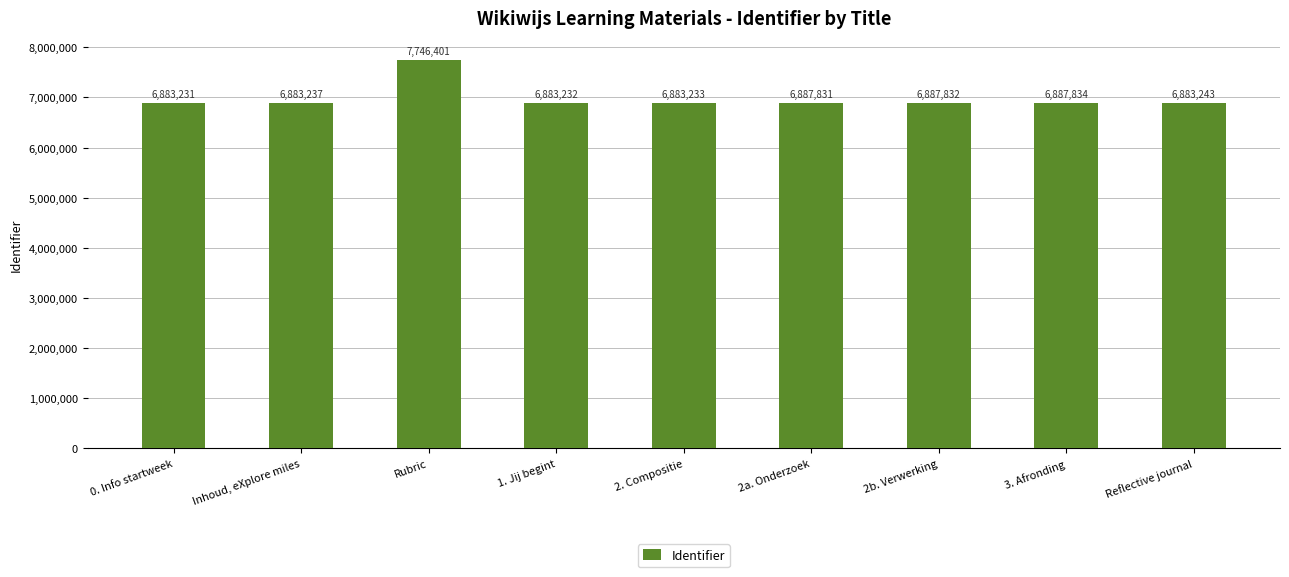

At which category does the chart reach its peak across all series?

Rubric